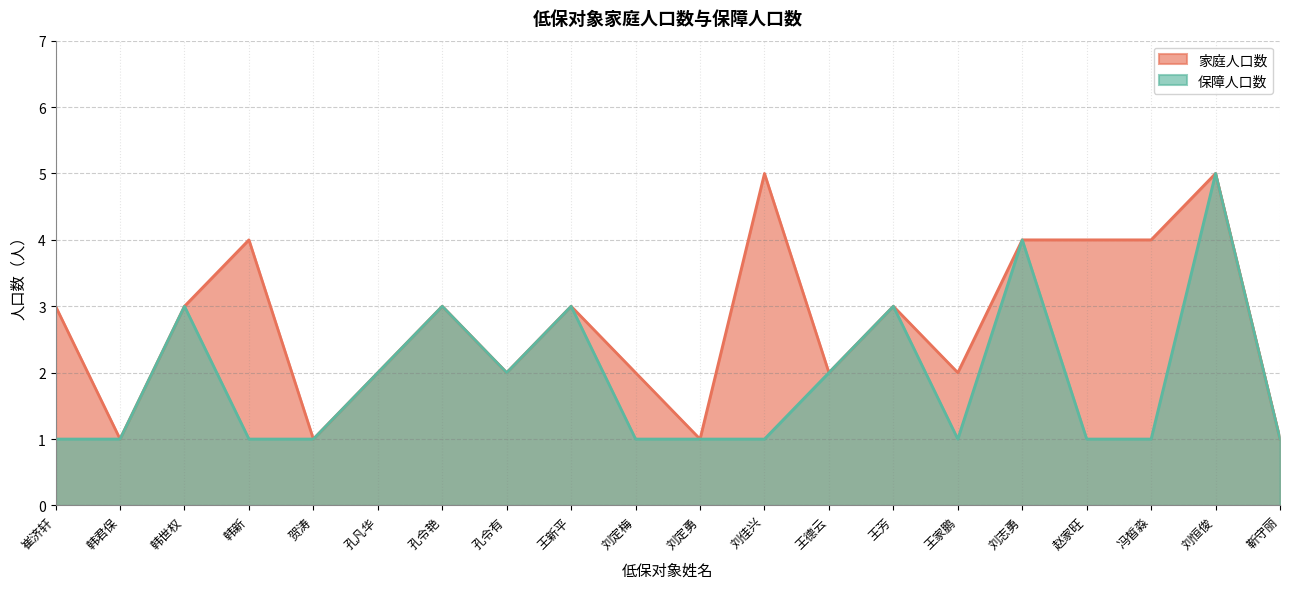

How many interior local valleys does the 家庭人口数 series have?

6